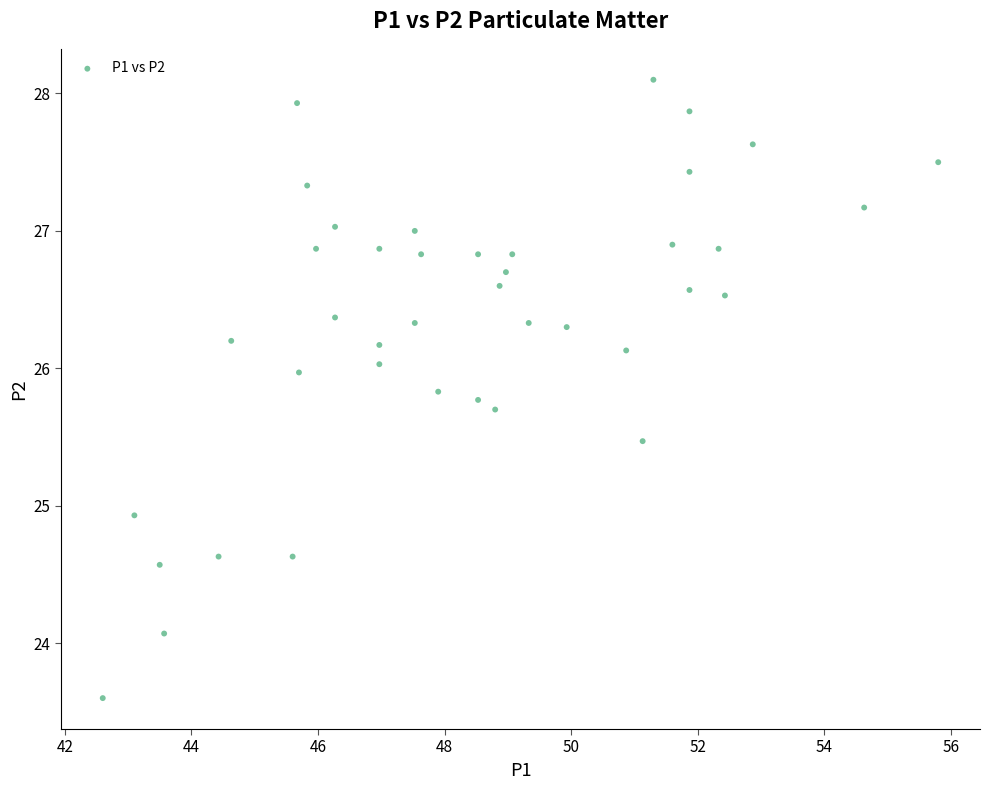

What is the range of Y values (max minus min)?

4.5